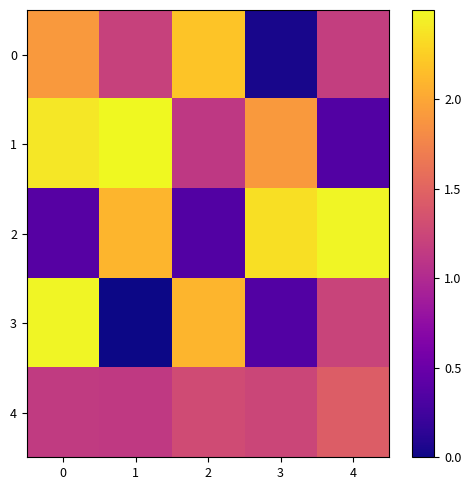

Reading left to right, list all the values displayed in this chart.

0: 0=1.9	1=1.2	2=2.2	3=0.0	4=1.2
1: 0=2.4	1=2.5	2=1.1	3=1.9	4=0.4
2: 0=0.4	1=2.1	2=0.4	3=2.3	4=2.5
3: 0=2.5	1=0.0	2=2.1	3=0.4	4=1.2
4: 0=1.1	1=1.1	2=1.3	3=1.2	4=1.4